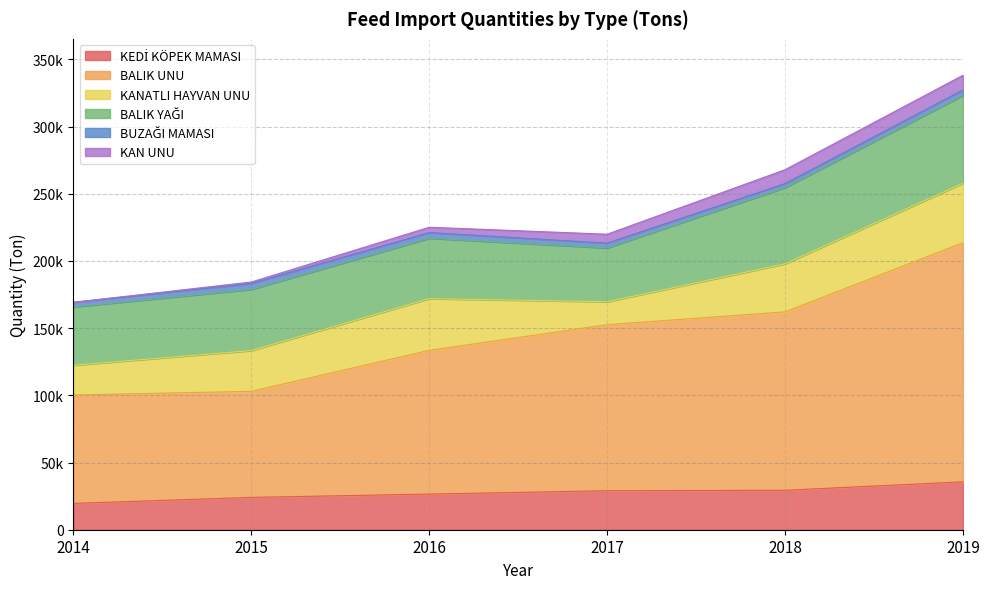

Which has a higher value, 2019 or 2017?

2019